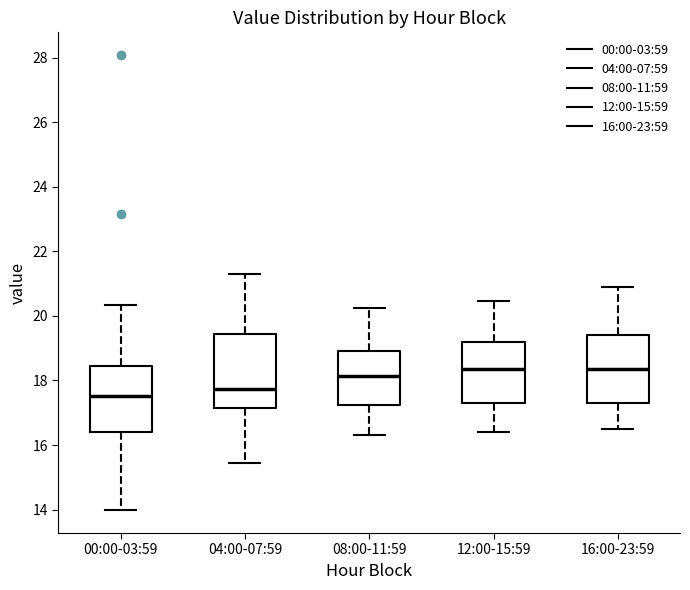

Where is the lower edge of the box for 16:00-23:59 on the y-axis? The values are not printed on the chart, so give them approximately, as read against the axis.

17.4